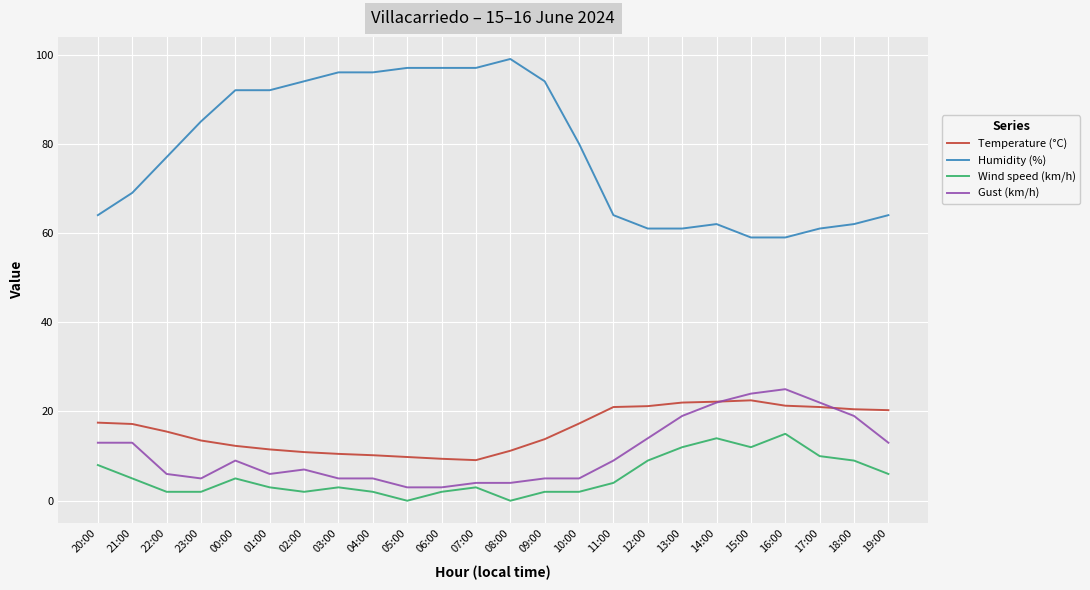

What is the difference between the highest and lowest values at 14:00?

48.0